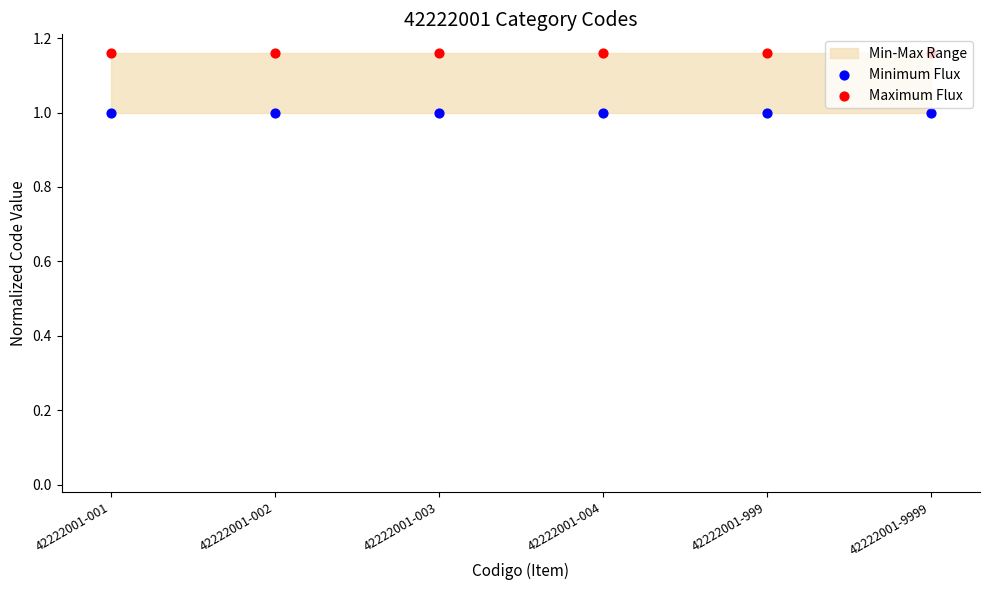

Is the value of Minimum Flux at 42222001-004 greater than the value of Maximum Flux at 42222001-002?

No